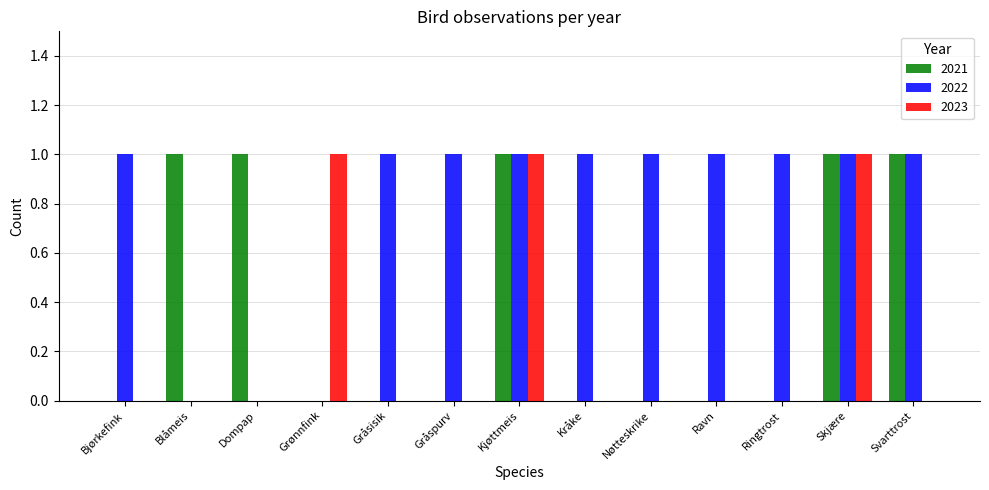

How many groups of bars are there?

13